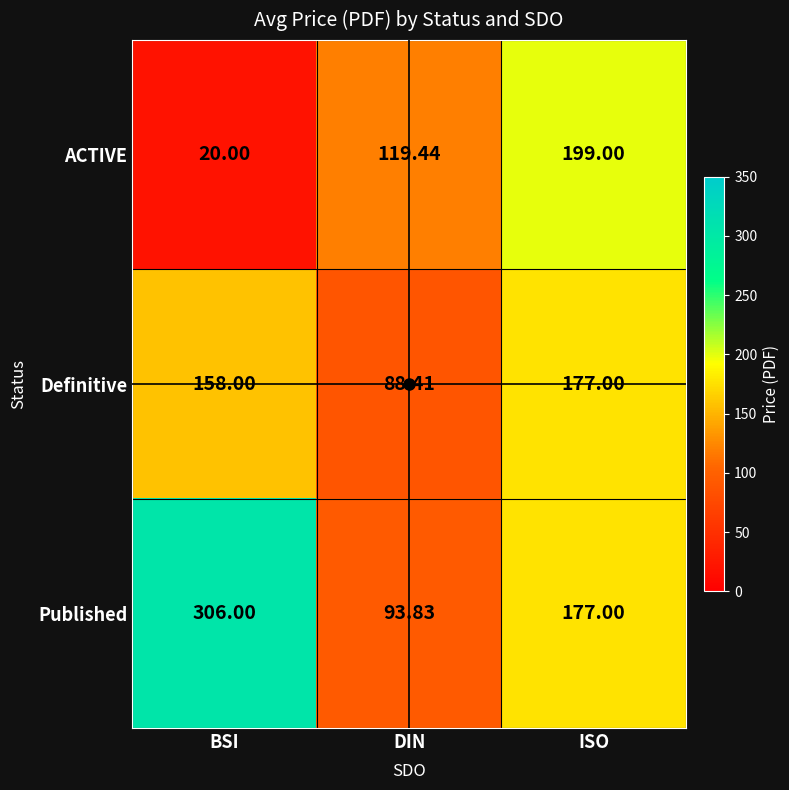

Where is ACTIVE nearest to the value 109?

DIN